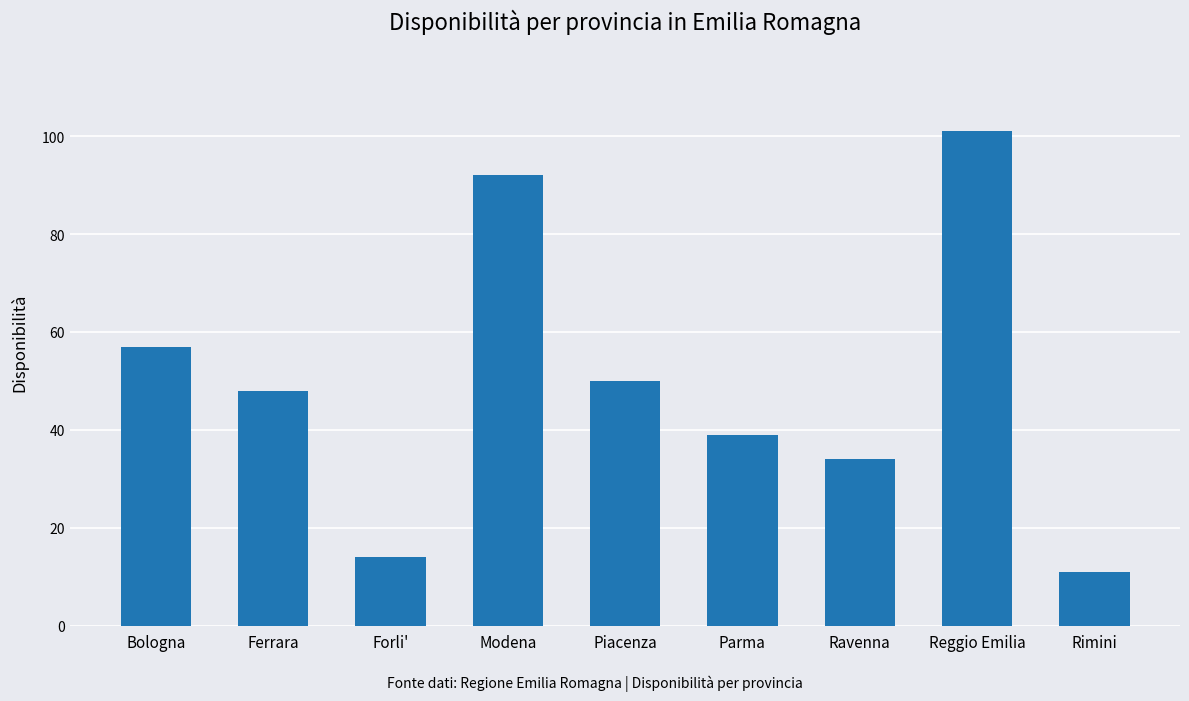

Does the chart contain stacked bars?

No